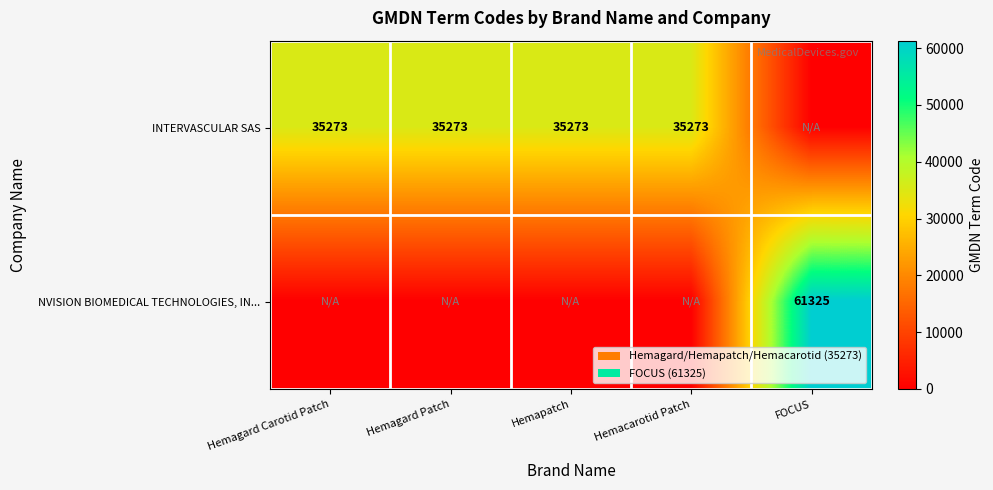

At how many categories does at least one series exceed 18458?

5